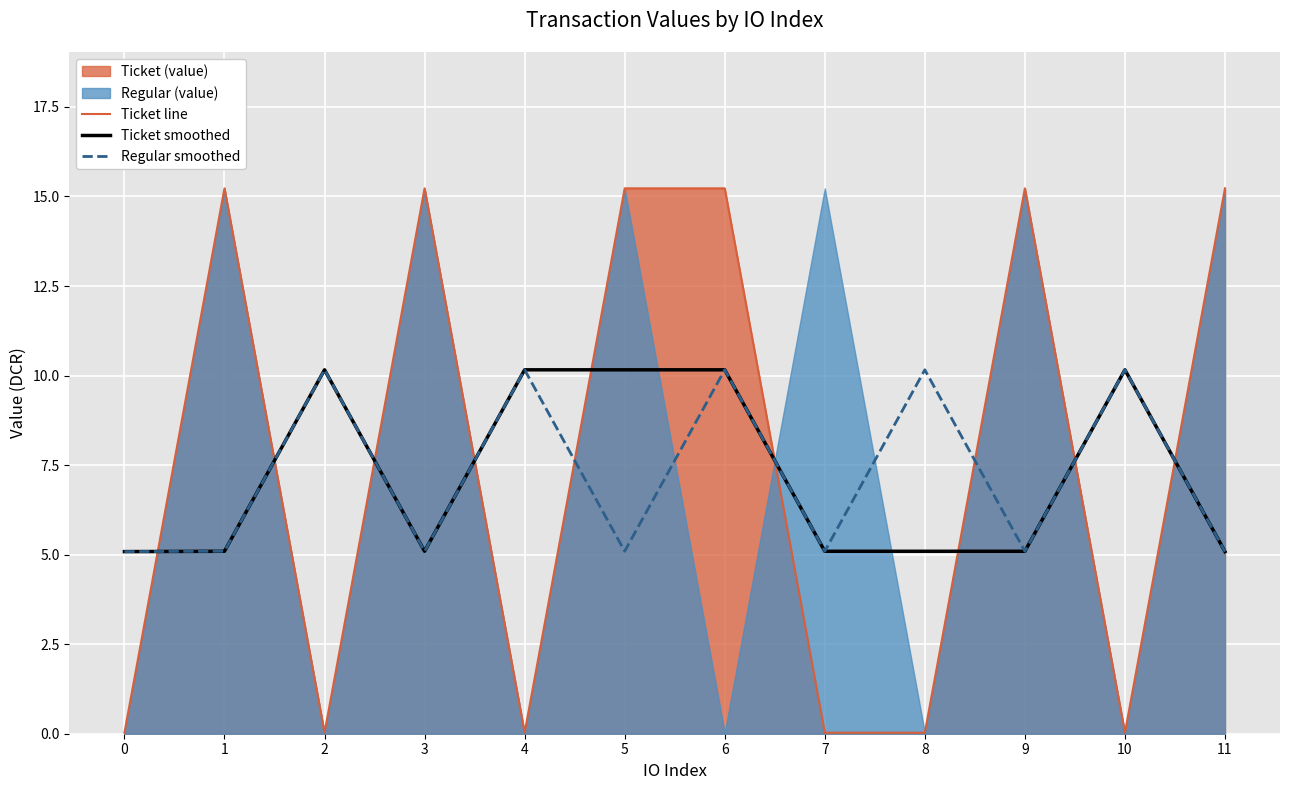

Which series ends up on top after the final intersection of Ticket line and Regular smoothed?

Ticket line